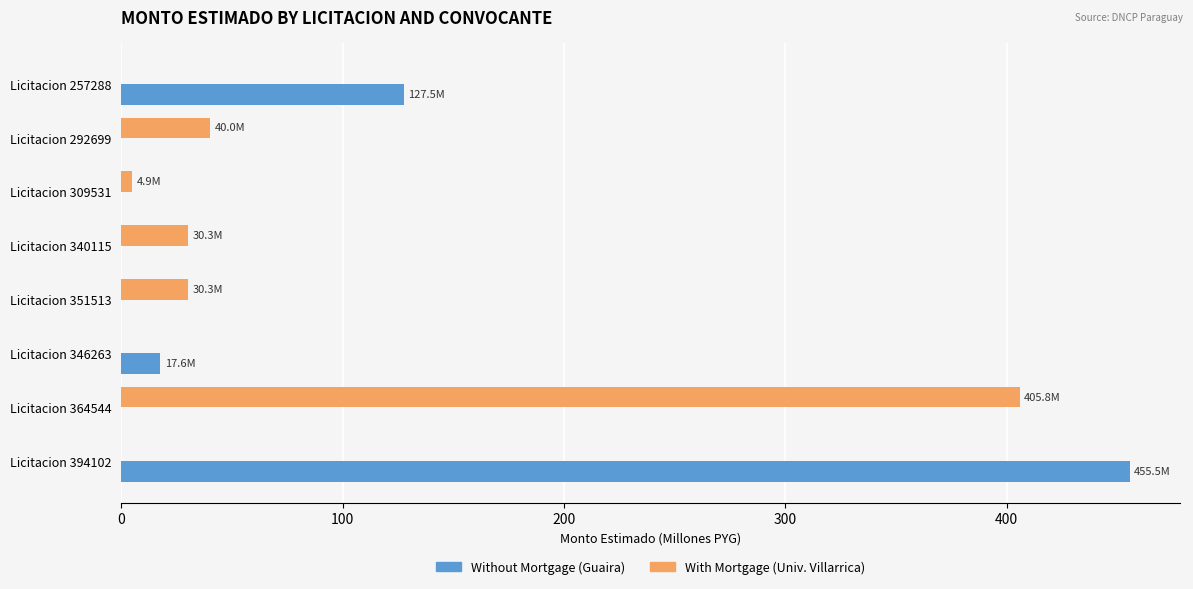

What is the greatest value displayed?

455.5